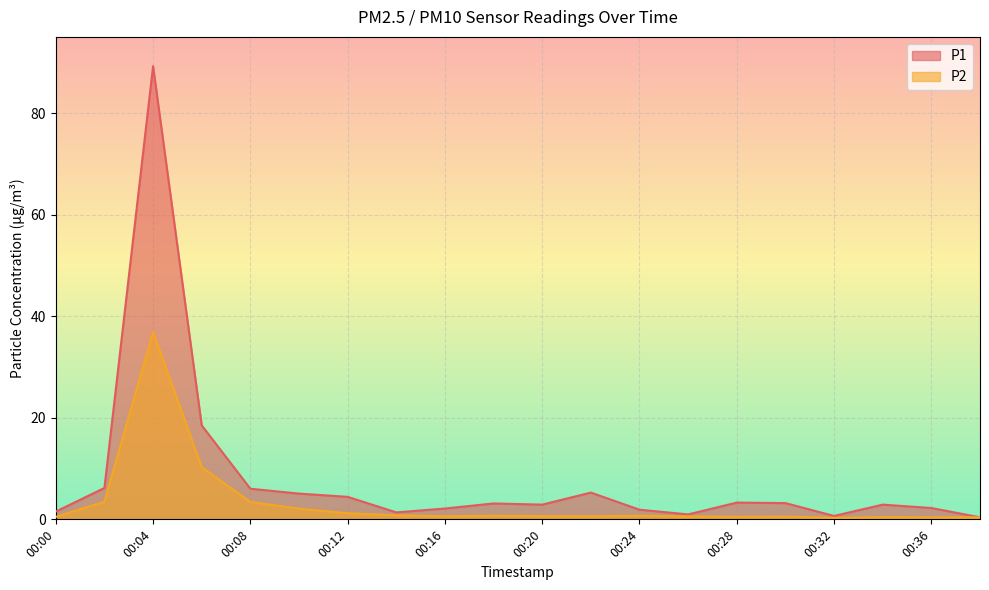

How many distinct data groups are displayed?

2